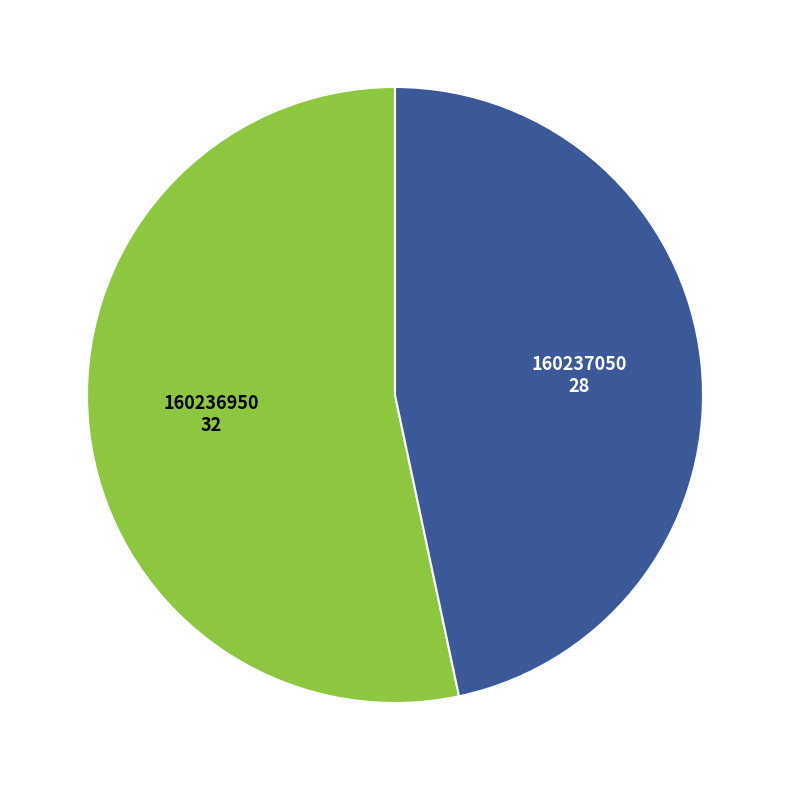

Is there any slice that represents more than half of the pie?

Yes